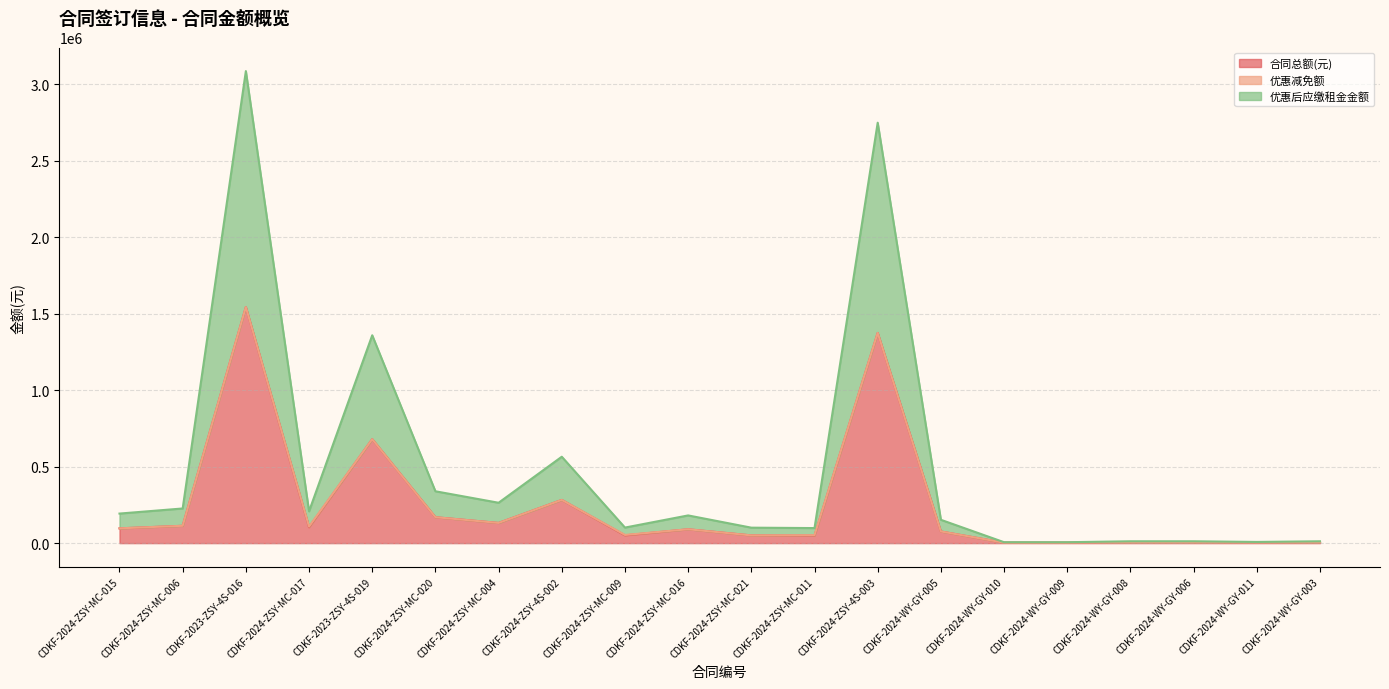

How many values in the 合同总额(元) series are below 90593?

10